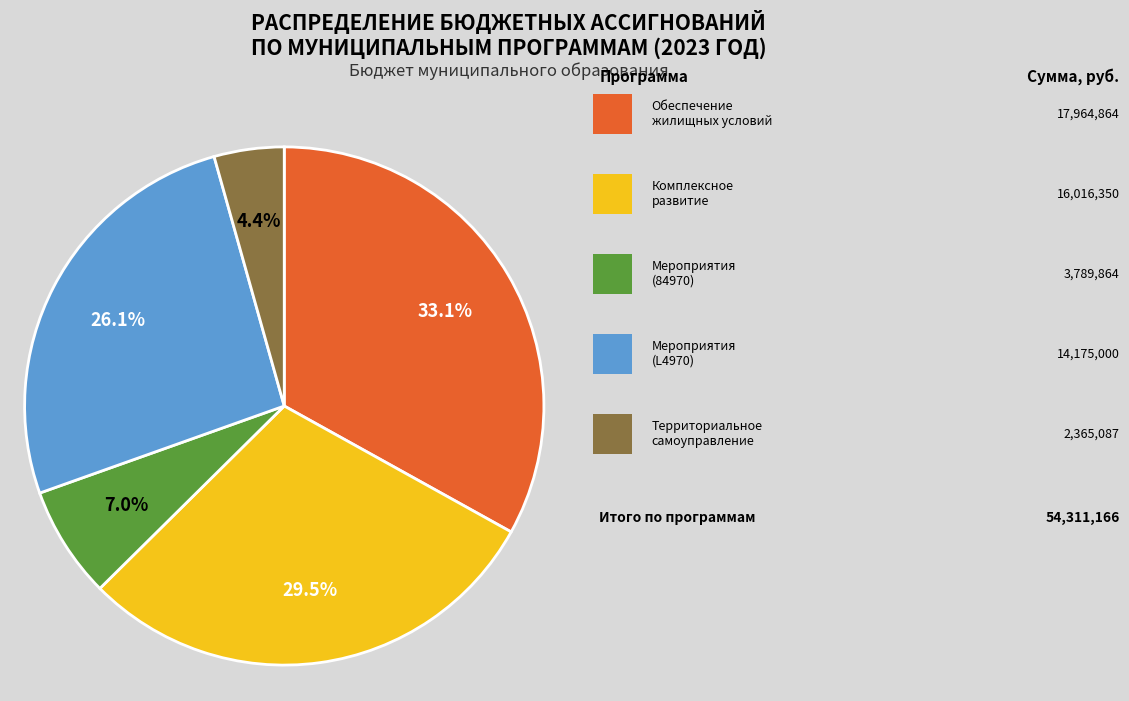

Does any single category account for the majority?

No